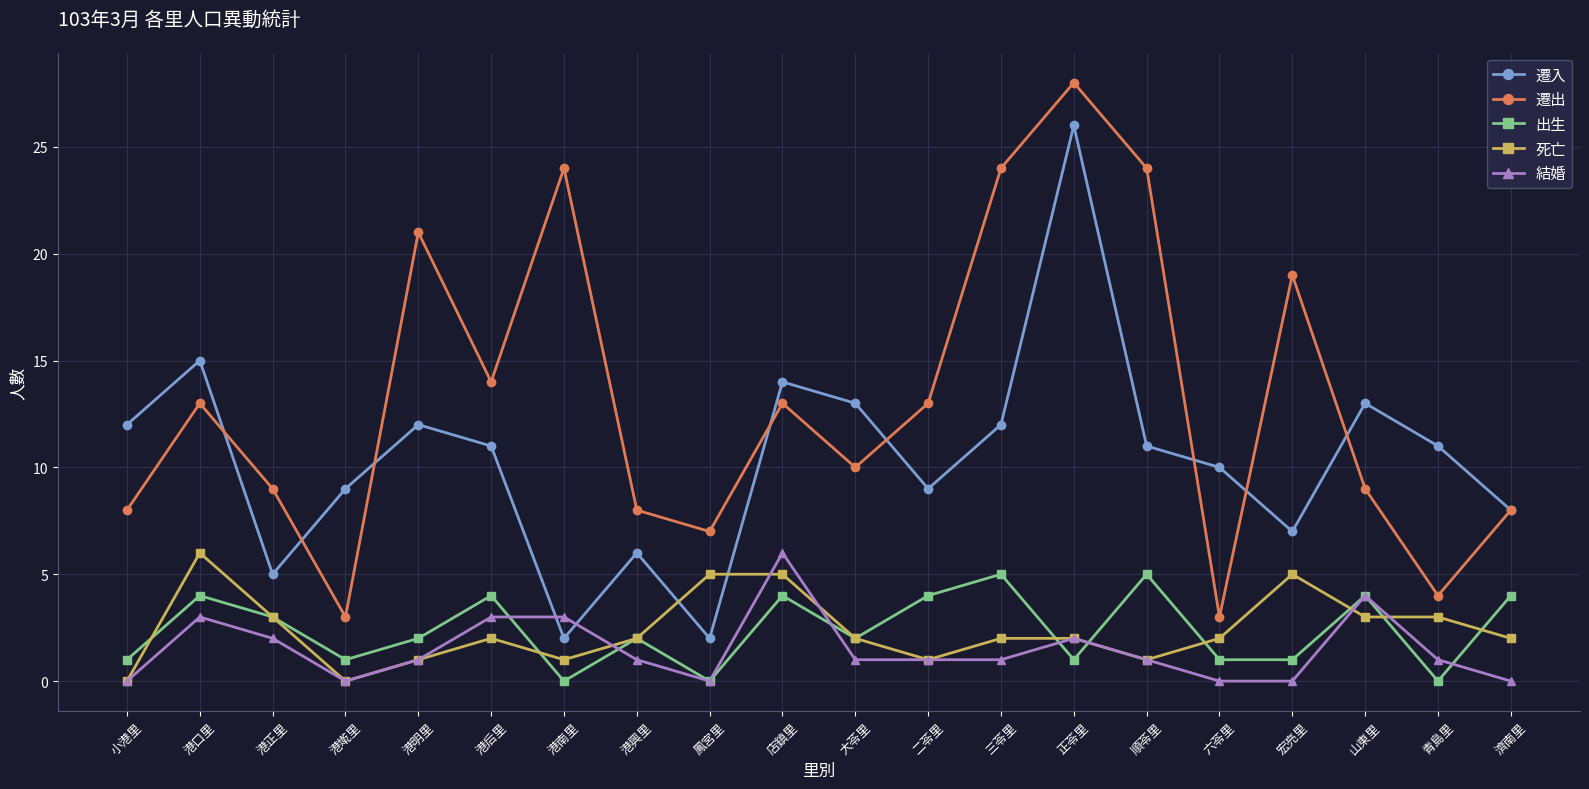

Does the chart display data point markers on the line(s)?

Yes